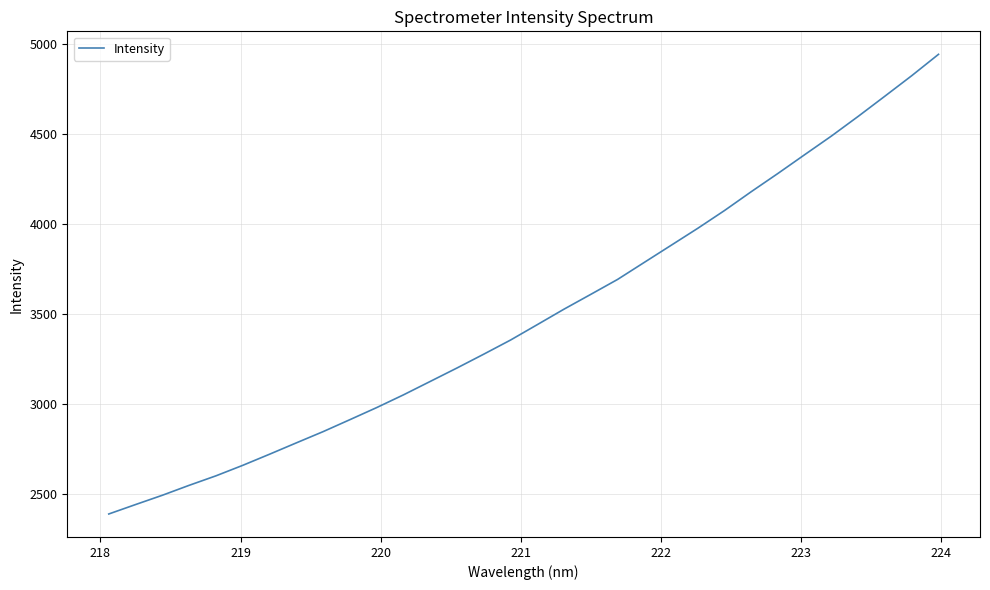

How many lines are shown in the chart?

1